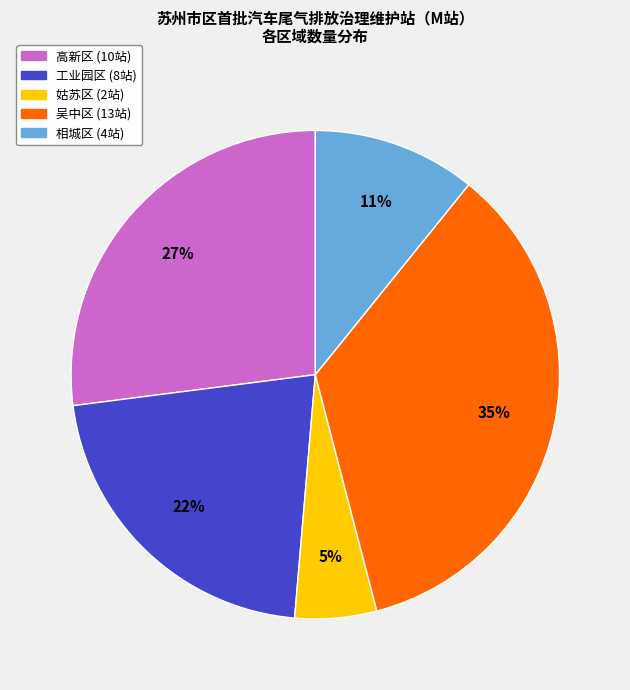

To the nearest percent, what portion does 工业园区 represent?

22%